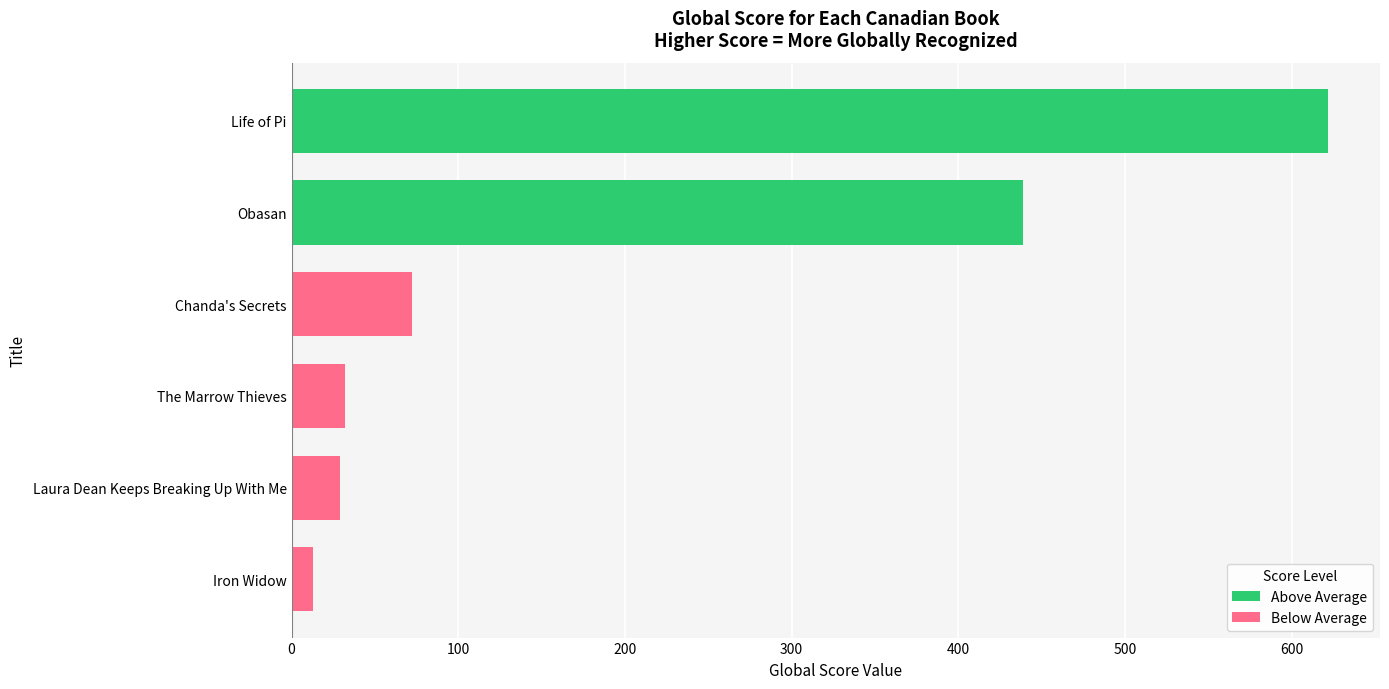

Reading bottom to top, transcribe all the data shown in this chart.

13	29	32	72	439	622